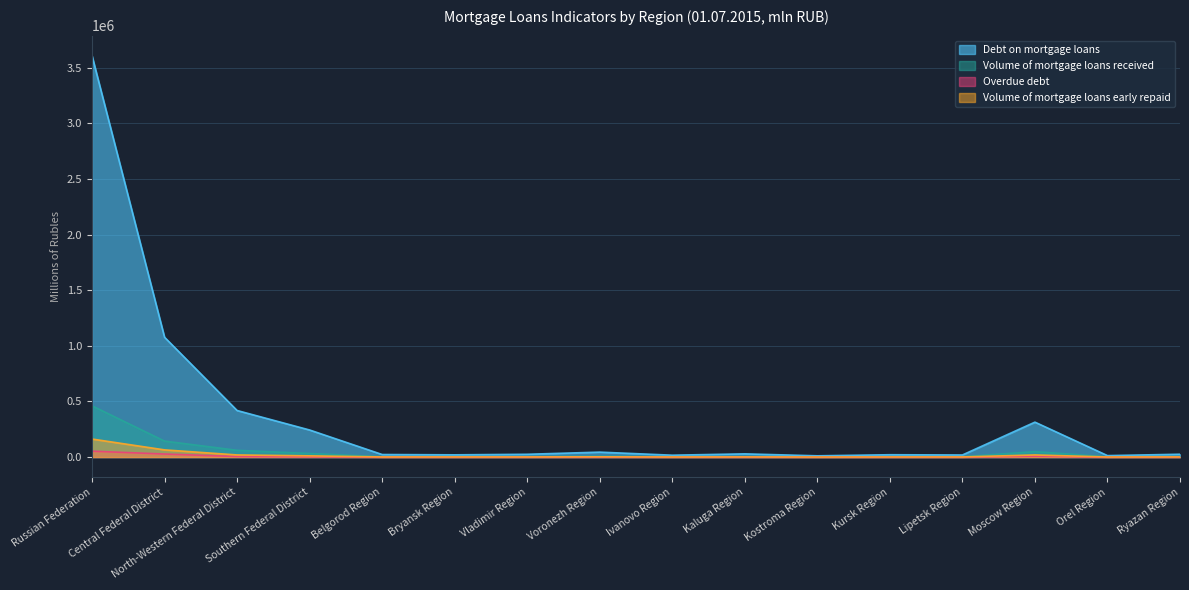

Which category has the highest value in the Volume of mortgage loans received series?

Russian Federation